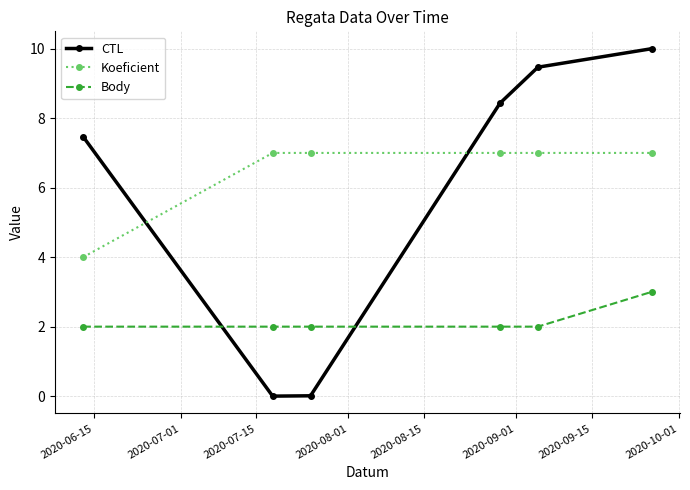

Which series has the largest range (max minus min)?

CTL